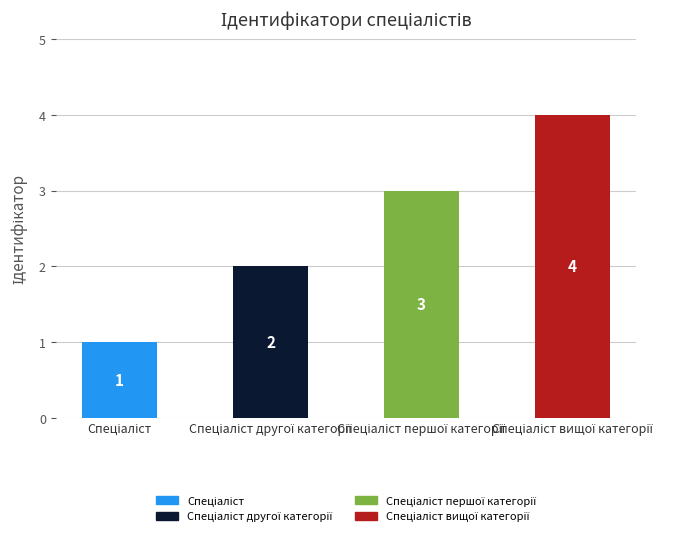

What is the maximum value shown in the chart?

4